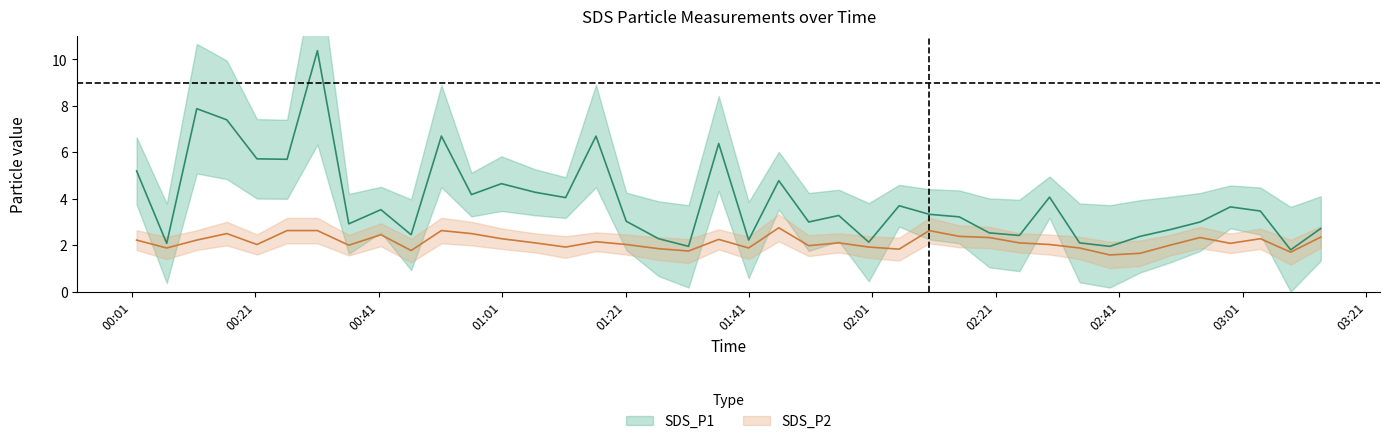

True or false: SDS_P2 and SDS_P1 intersect in this chart.

False